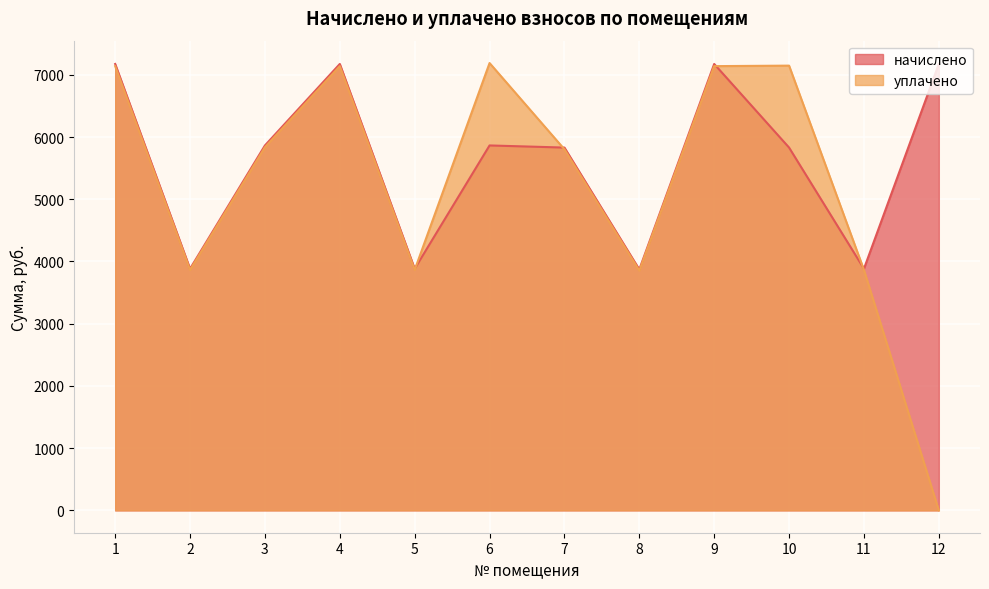

List the series in order of their overall mean, lowest first.

уплачено, начислено